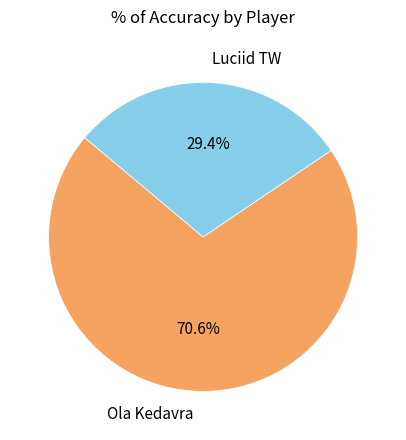

Count the number of slices in the pie.

2